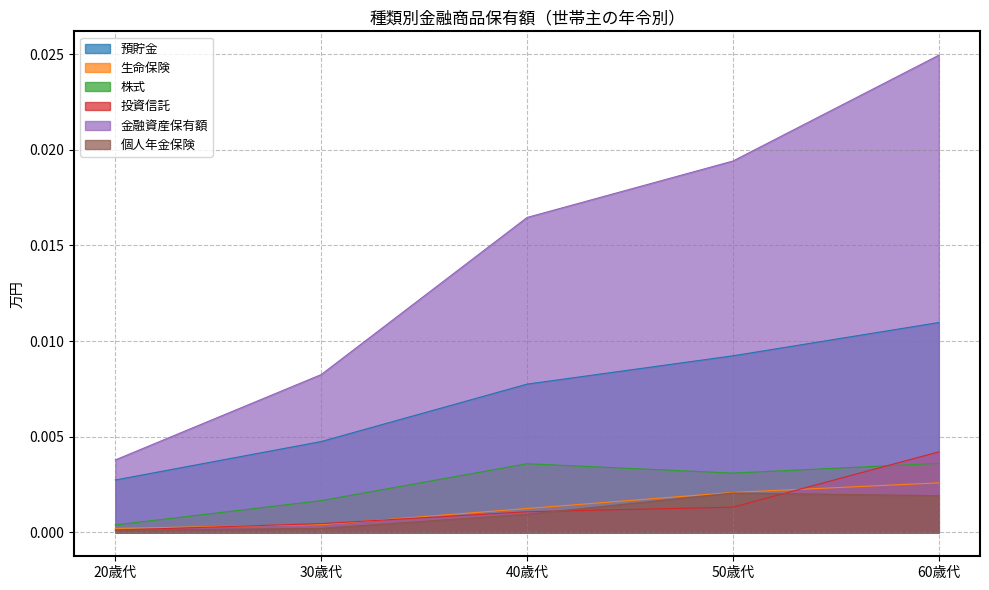

What is the label of the 5th point from the right?

20歳代